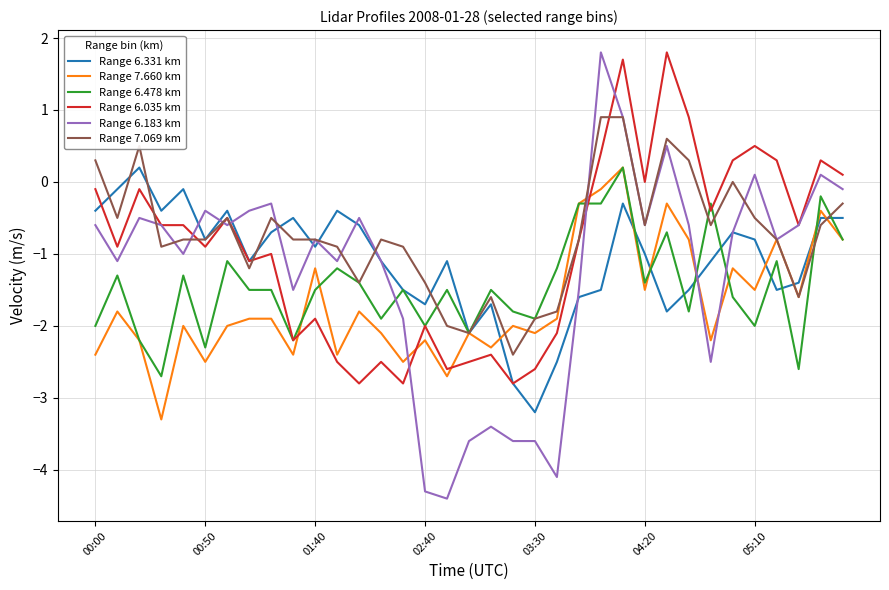

Rank the series by their average value, from lowest to highest.

Range 7.660 km, Range 6.478 km, Range 6.183 km, Range 6.331 km, Range 6.035 km, Range 7.069 km